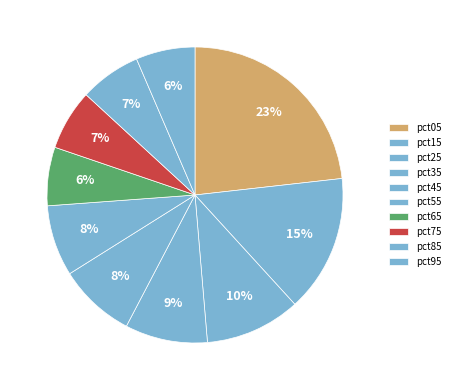

Is pct65 the majority of the pie?

No